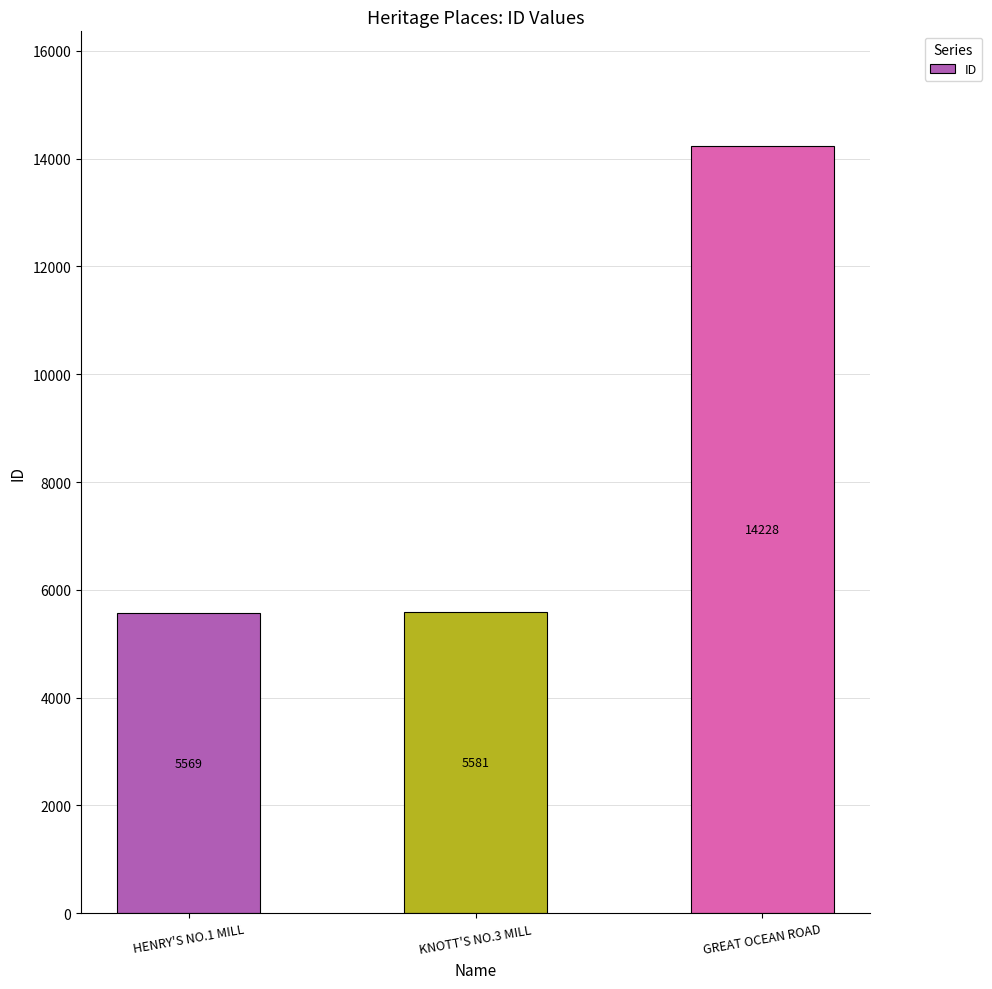

What is the label of the 3rd bar from the right?

HENRY'S NO.1 MILL